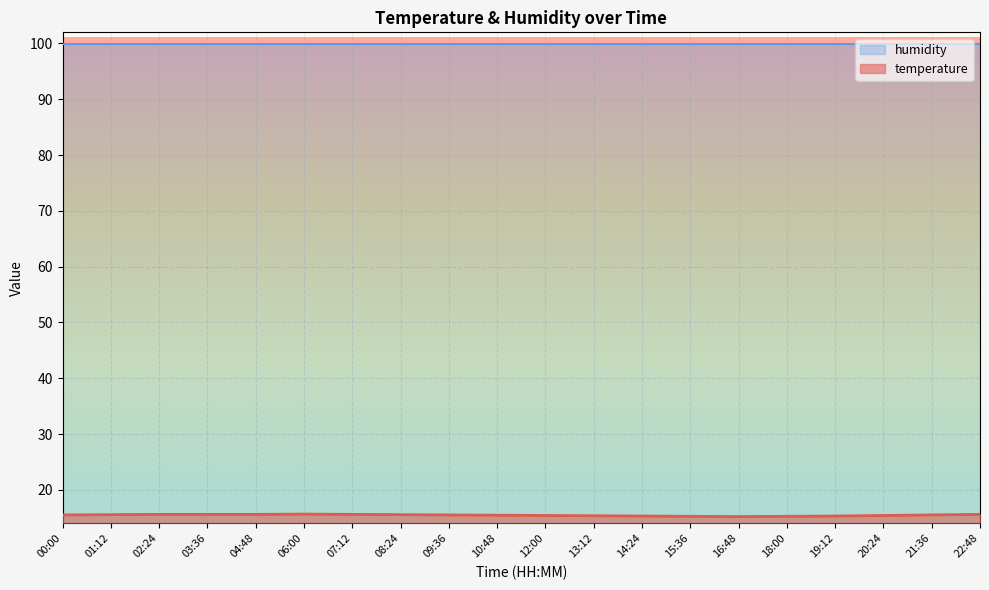

What is the minimum value shown in the chart?

15.2